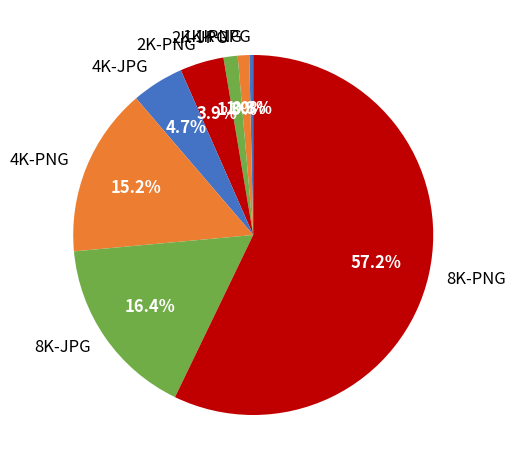

Which category has the biggest portion of the pie?

8K-PNG